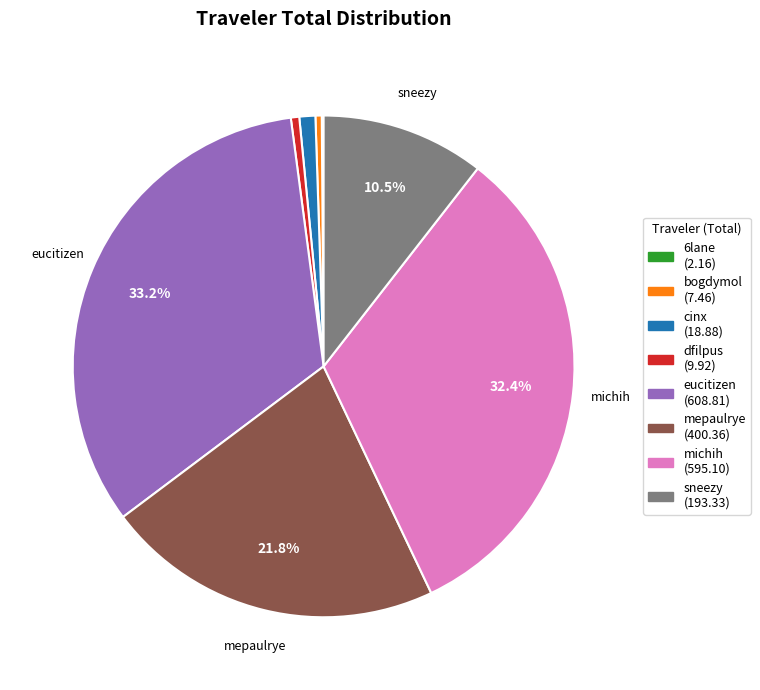

Is there a majority slice in this chart?

No